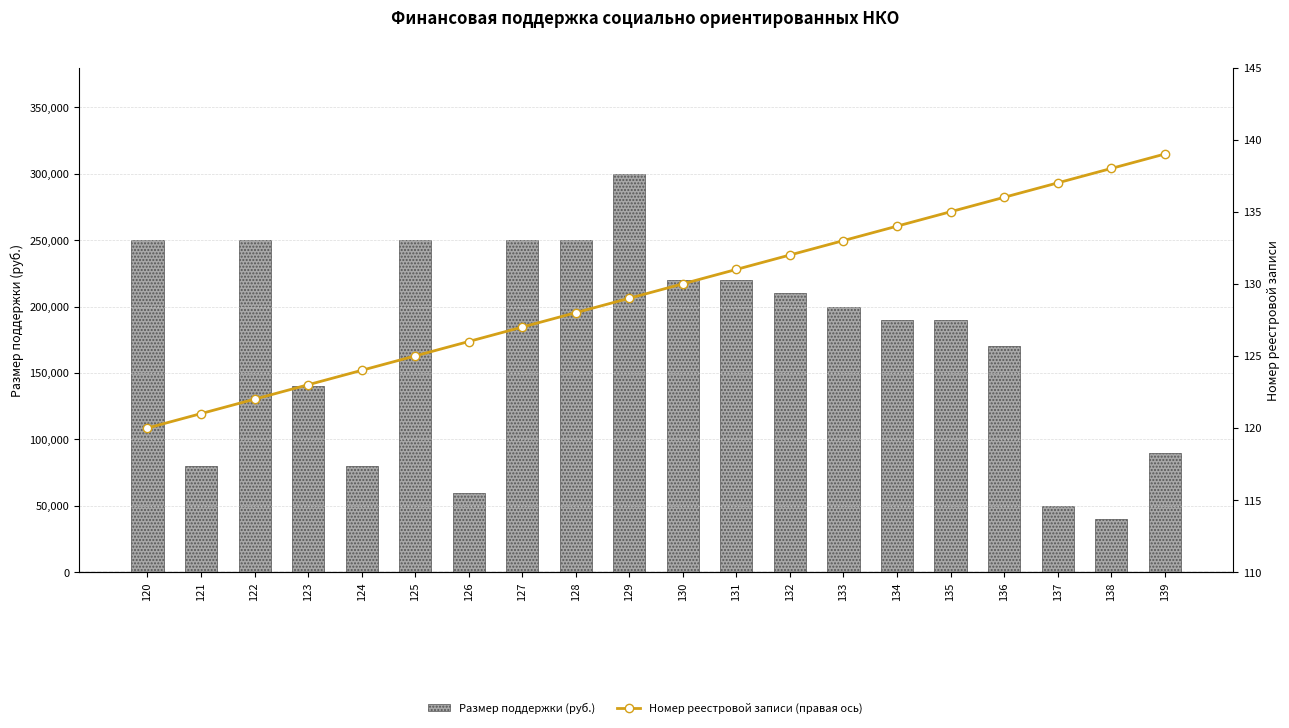

What is the approximate value of Размер поддержки (руб.) at 137?

50000